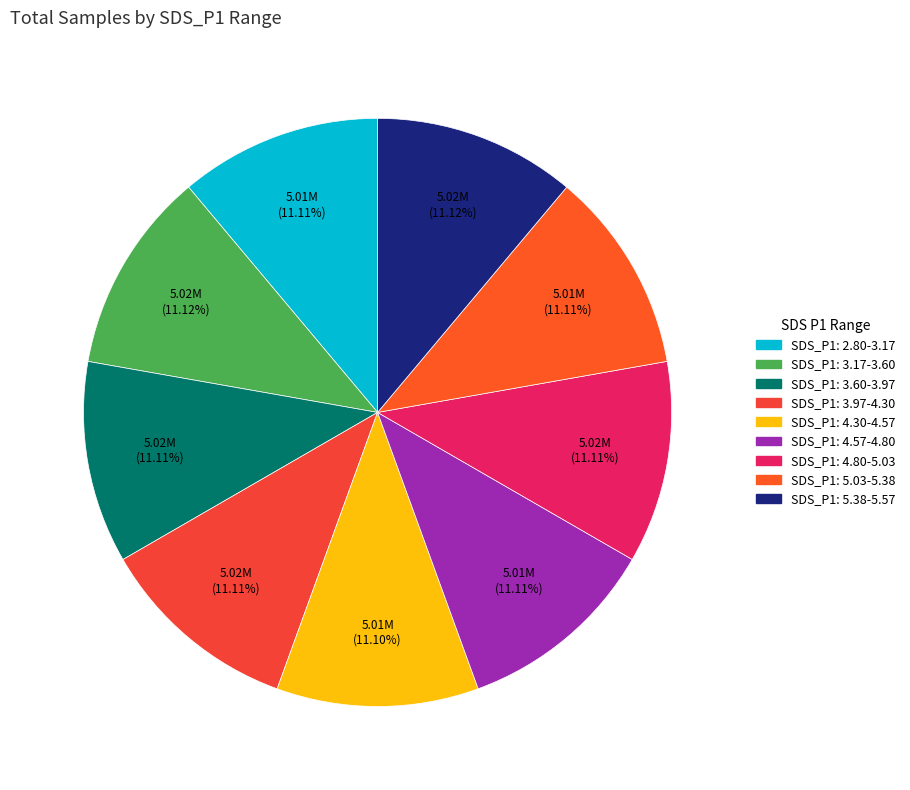

How many slices are in this pie chart?

9